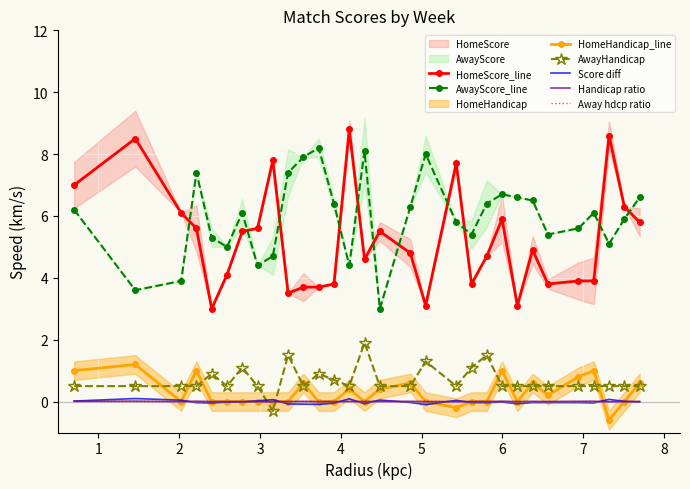

True or false: Handicap ratio and HomeScore_line intersect in this chart.

False